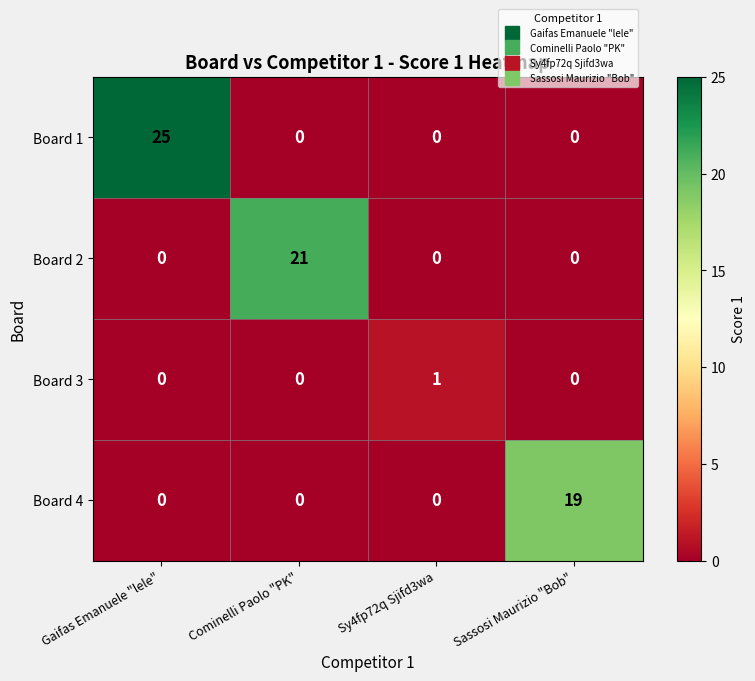

How many positive values does the Board 3 series have?

1